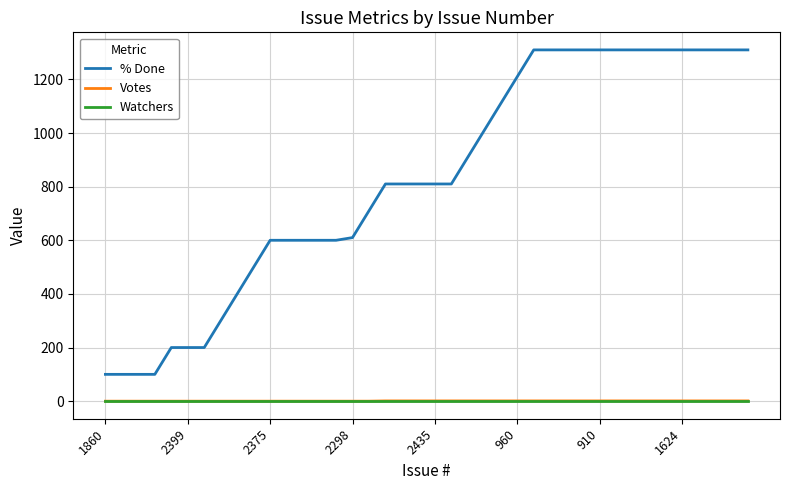

What is the maximum value shown in the chart?

1310